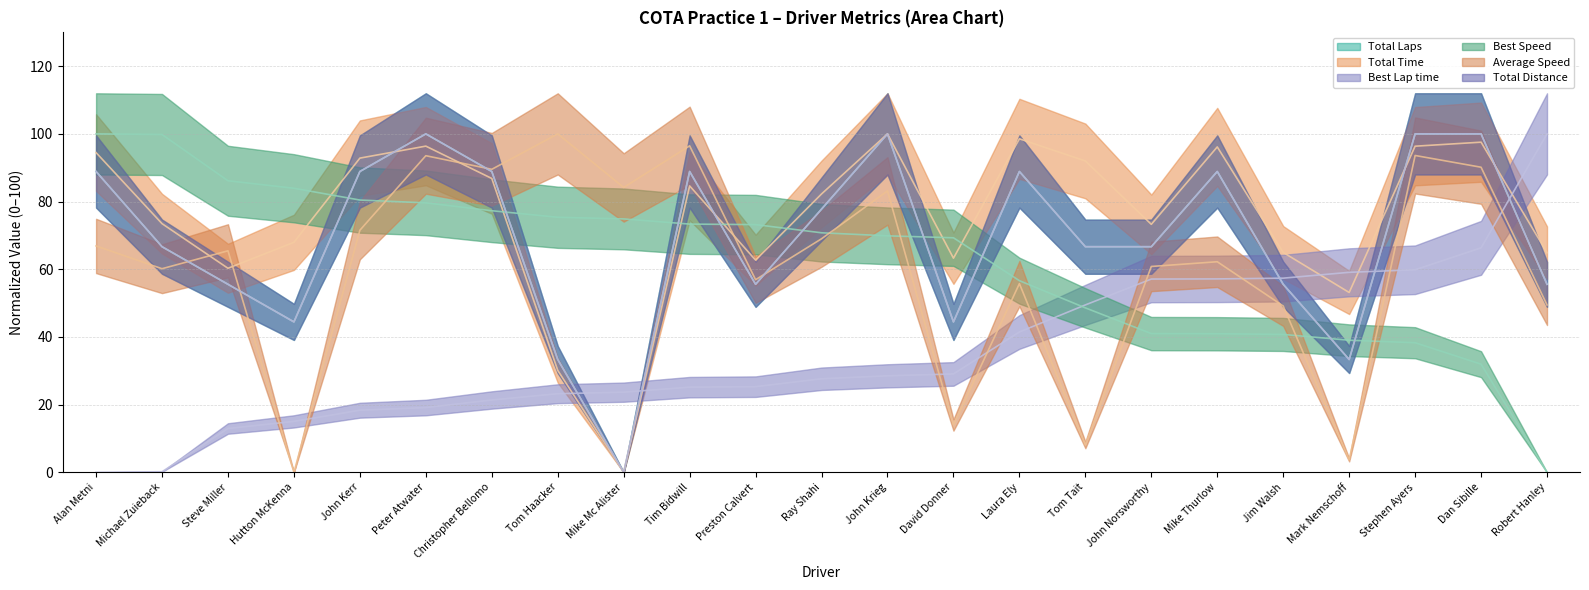

The value of Best Lap time at David Donner is 29.1. True or false?

True